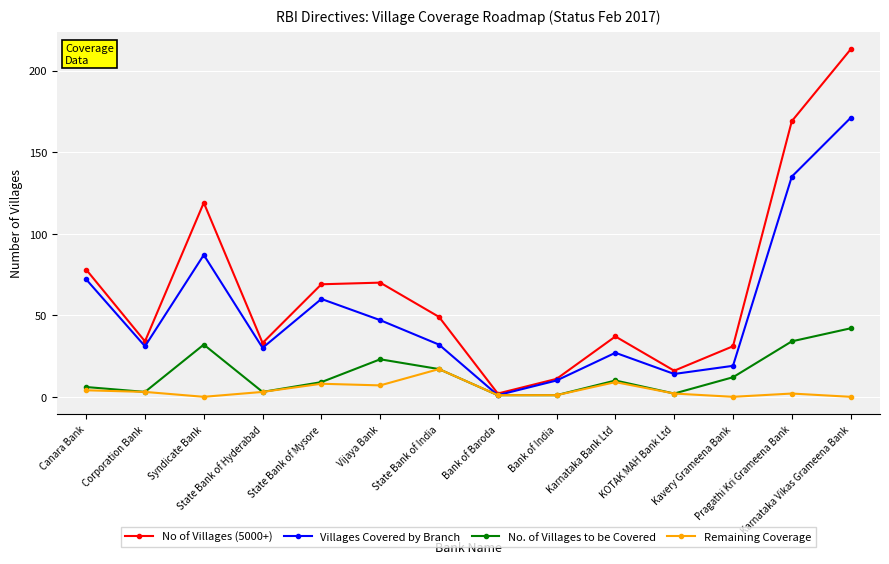

What is the difference between the second highest and second lowest values in the Villages Covered by Branch series?

125